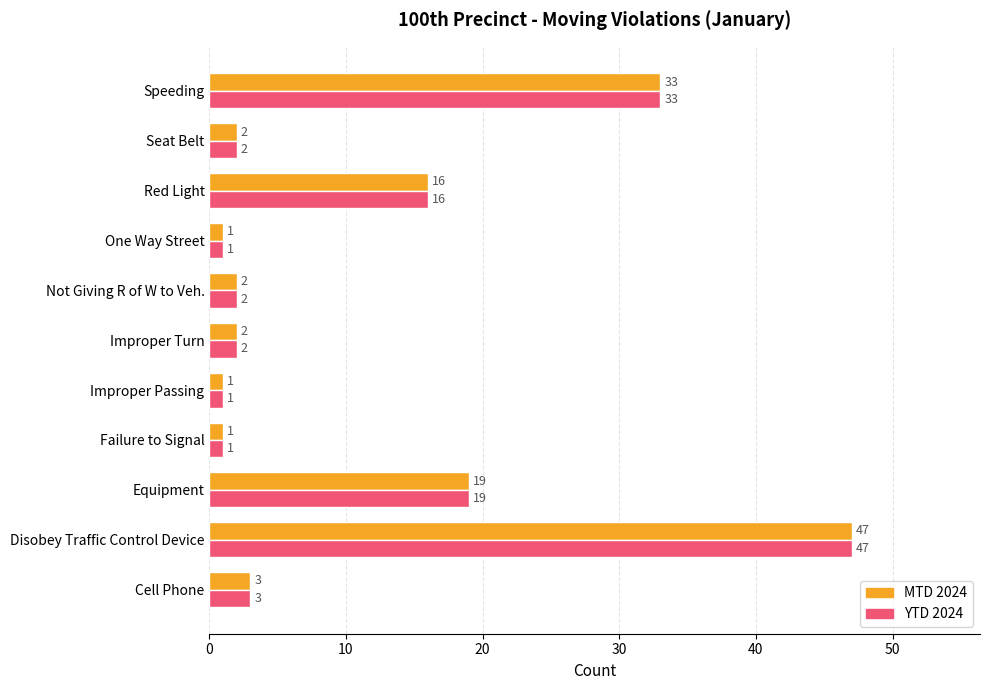

Is it true that YTD 2024 equals 11 at Speeding?

False